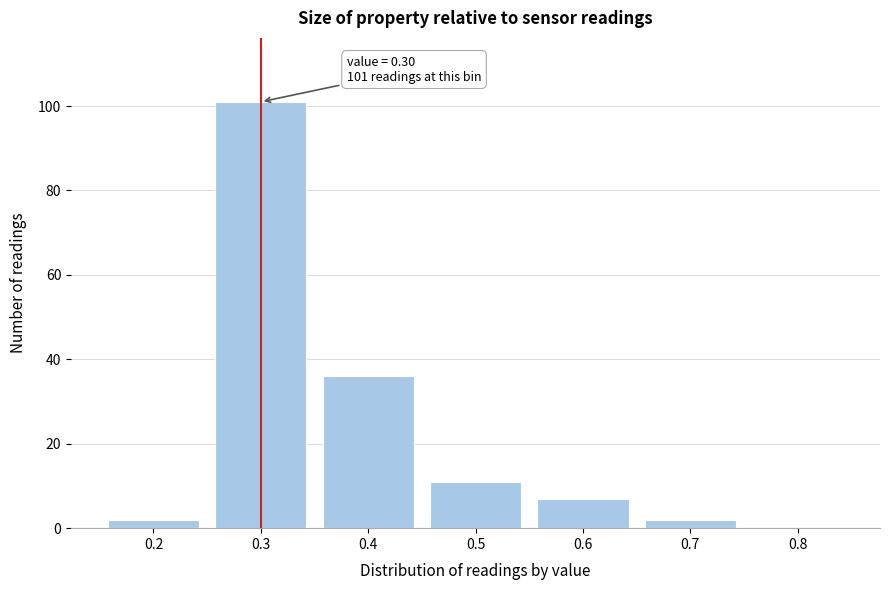

Which range on the x-axis has the tallest bar?

0.25 to 0.35